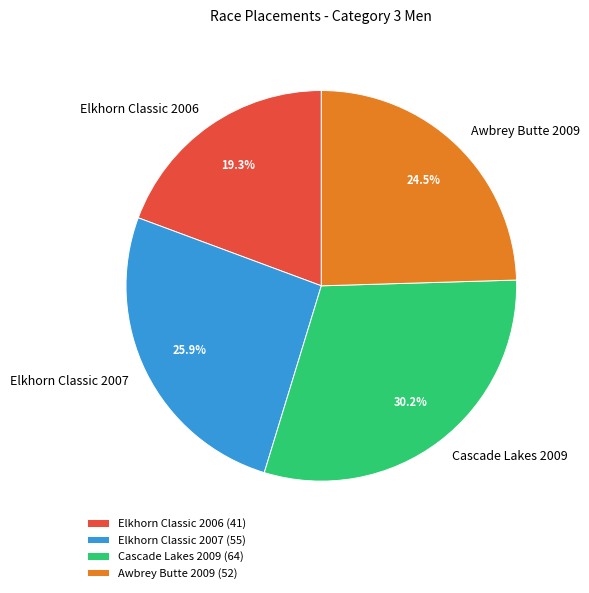

To the nearest percent, what portion does Cascade Lakes 2009 represent?

30%